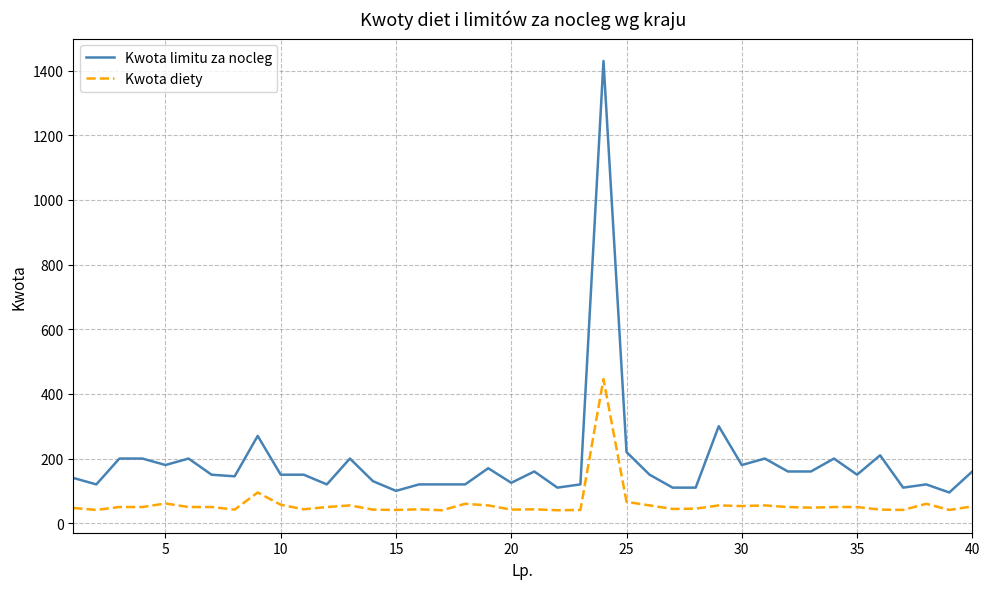

What is the maximum value for Kwota diety?

446